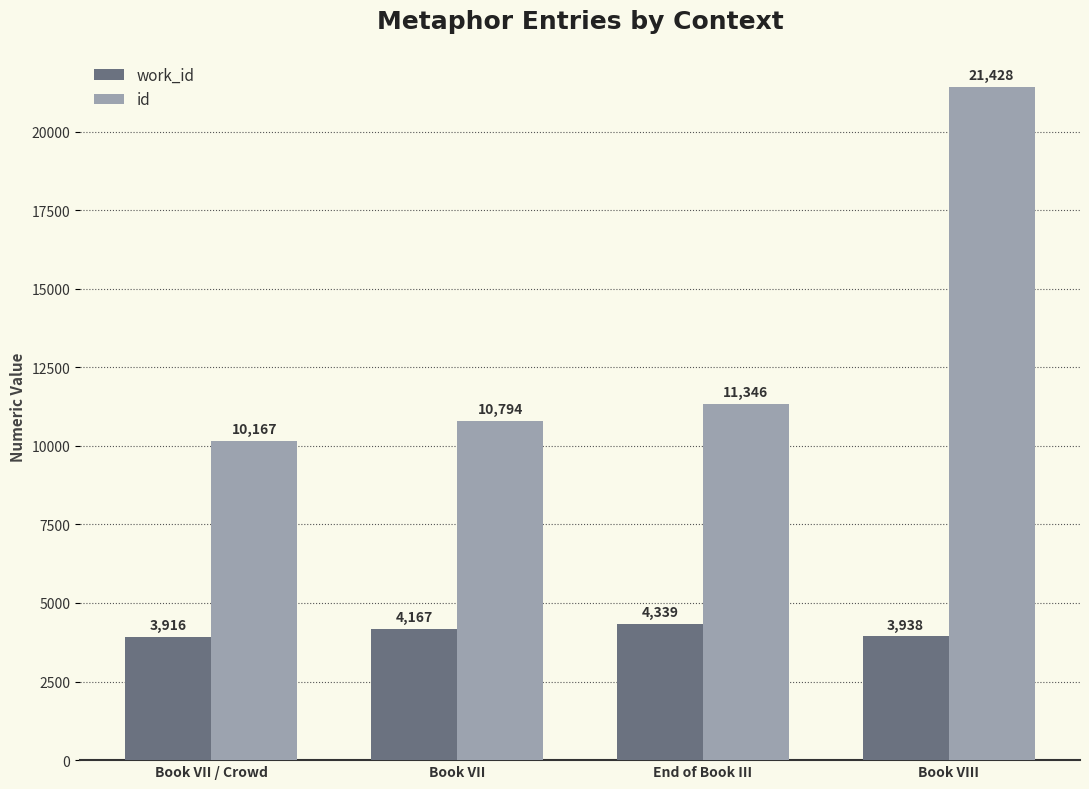

Where is work_id nearest to the value 4127?

Book VII